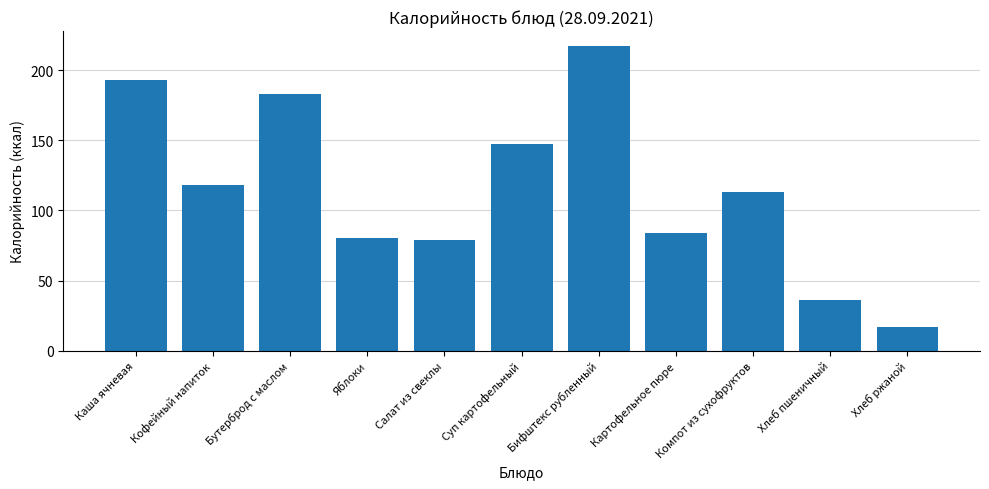

How many data points are less than 113?

5